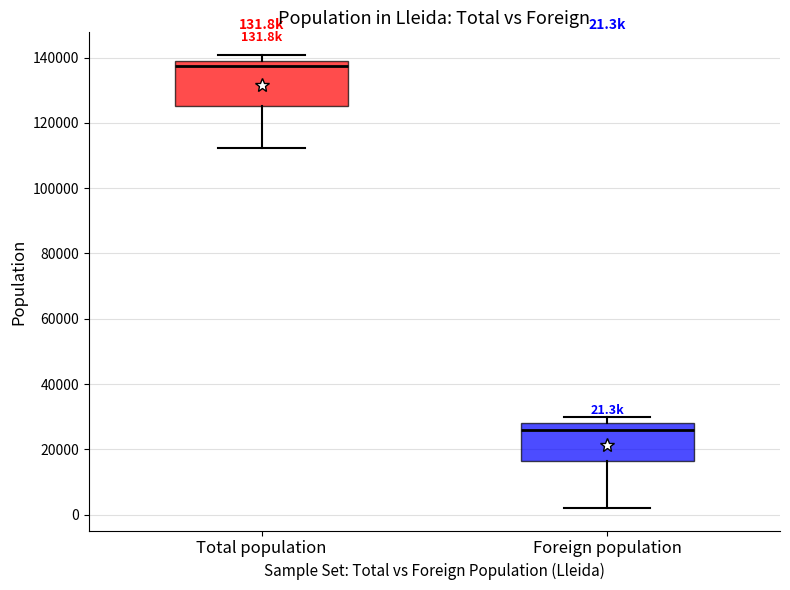

Comparing the boxes themselves (not the whiskers), which one is the tallest?

Total population